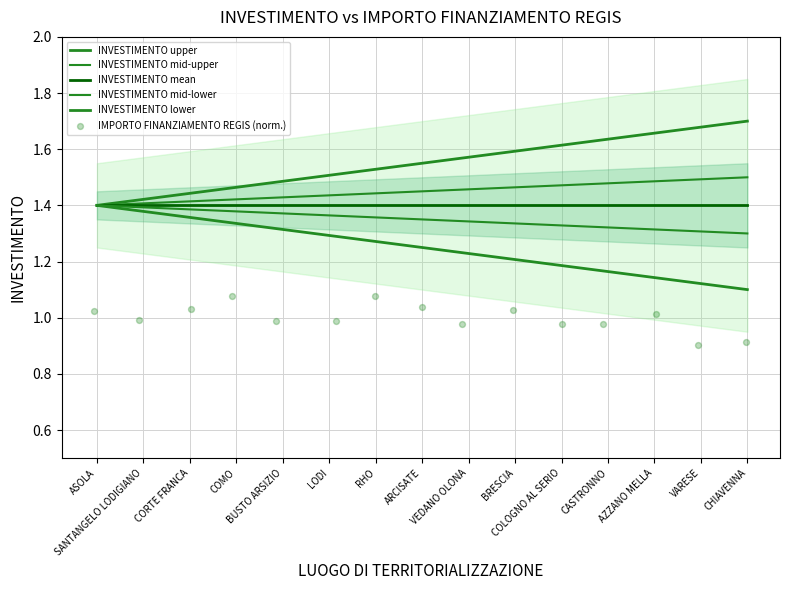

At how many categories does at least one series exceed 1?

15